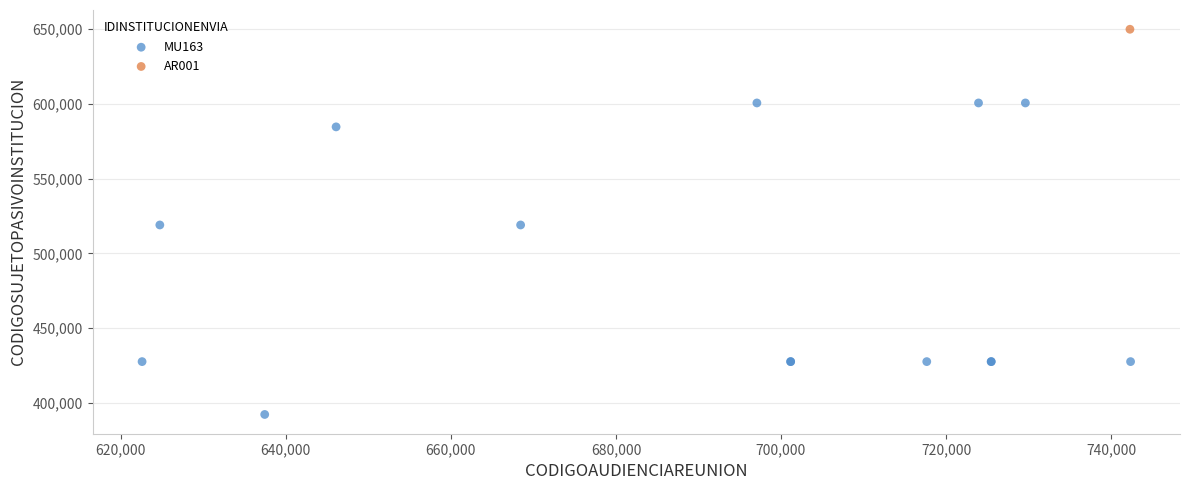

What are all the series names shown in the legend?

MU163, AR001